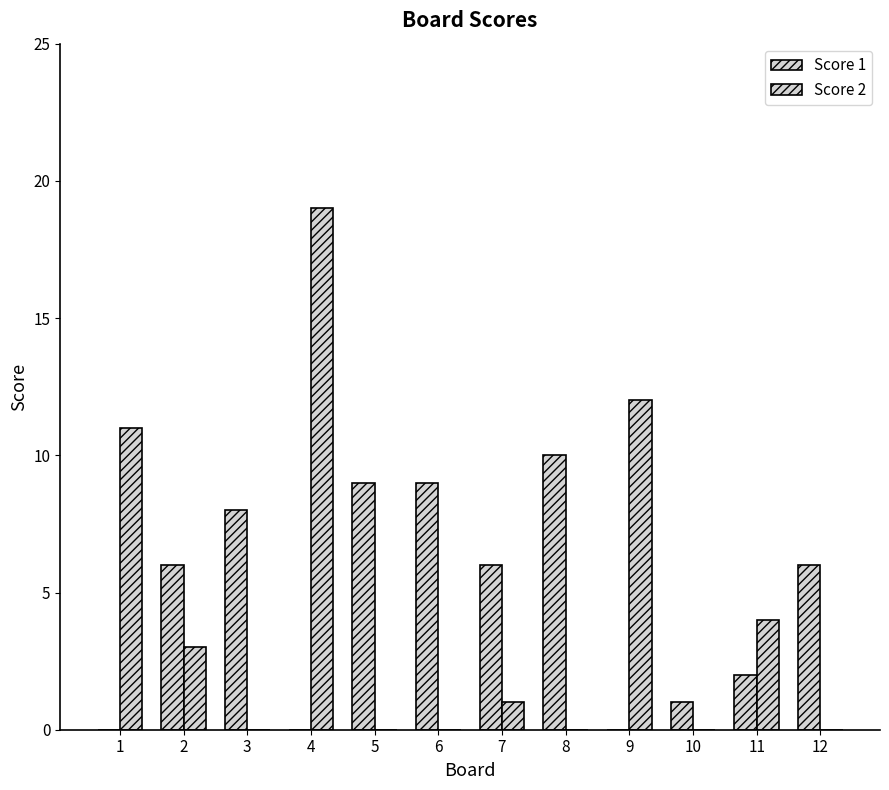

How many groups of bars are there?

12